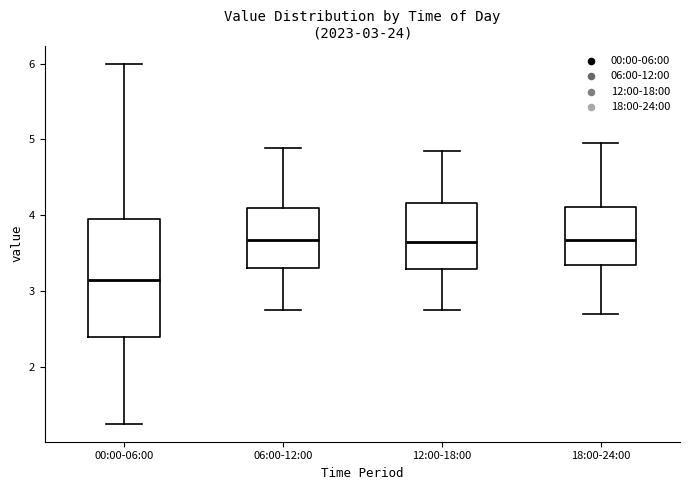

Comparing the boxes themselves (not the whiskers), which one is the tallest?

00:00-06:00